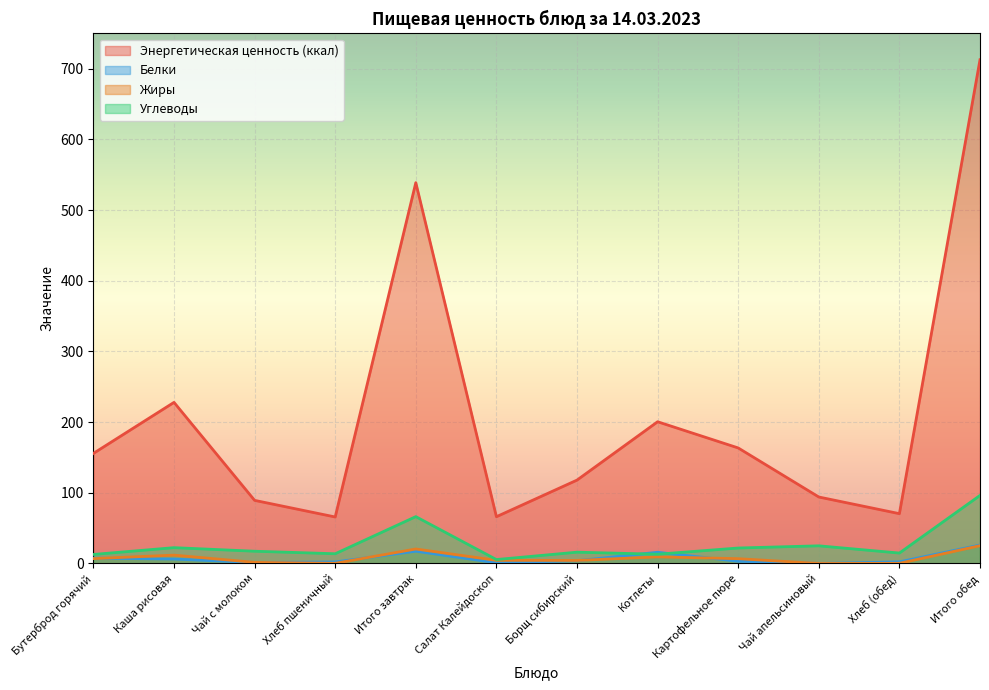

Where is Углеводы nearest to the value 50?

Итого завтрак